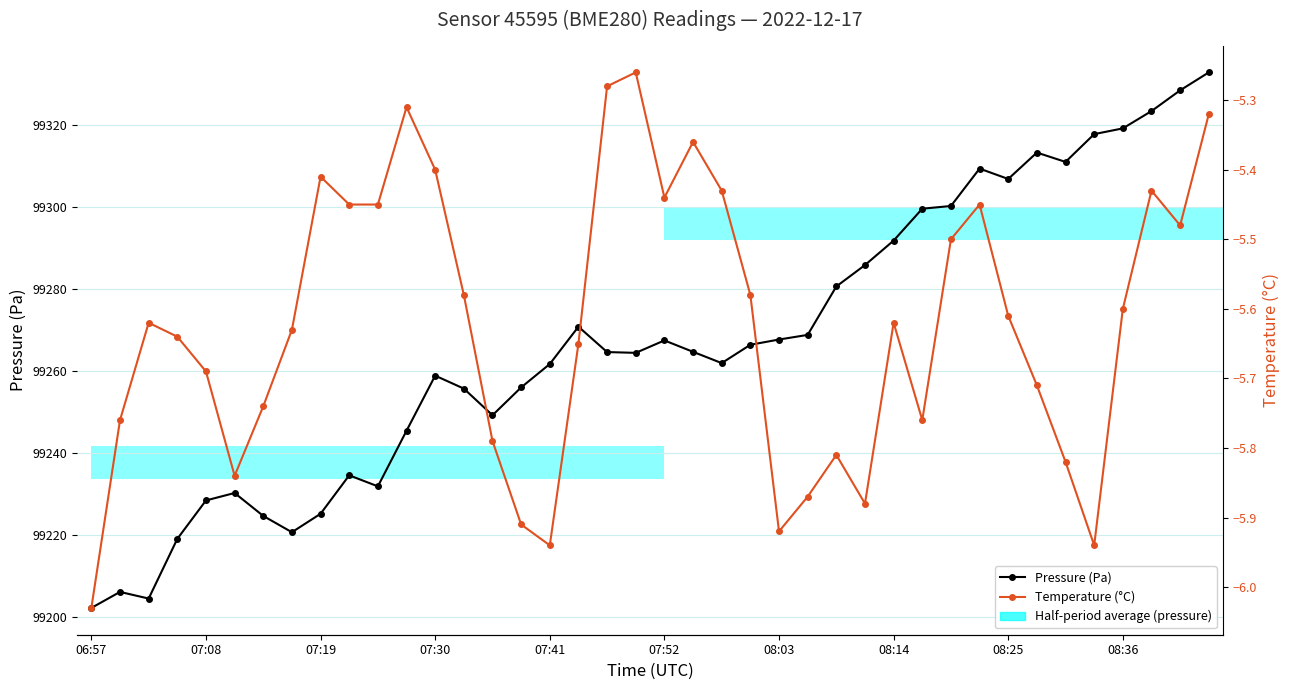

Rank the categories by Pressure (Pa) value from highest to lowest.

39, 38, 37, 36, 35, 33, 34, 31, 32, 30, 29, 28, 27, 26, 17, 25, 24, 20, 23, 21, 18, 19, 22, 16, 12, 15, 13, 14, 11, 08:36, 10, 07:52, 07:41, 08:25, 08:03, 08:14, 07:30, 07:08, 07:19, 06:57